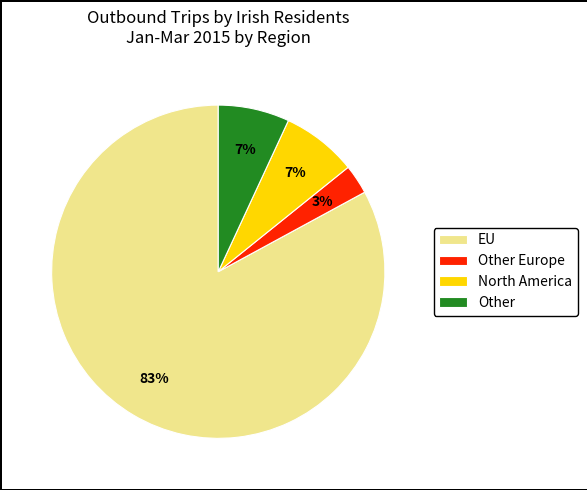

How many slices are in this pie chart?

4